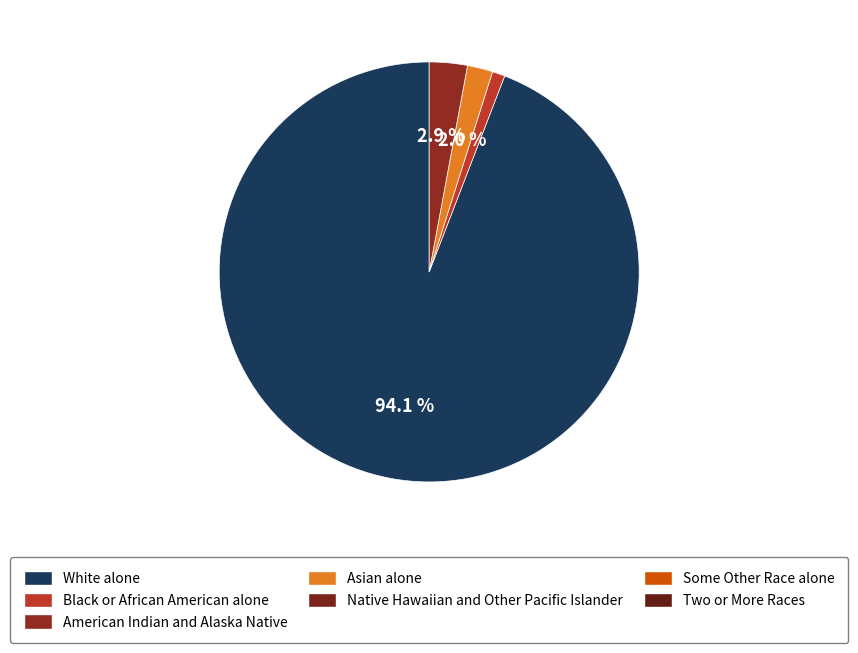

Does any single category account for the majority?

Yes